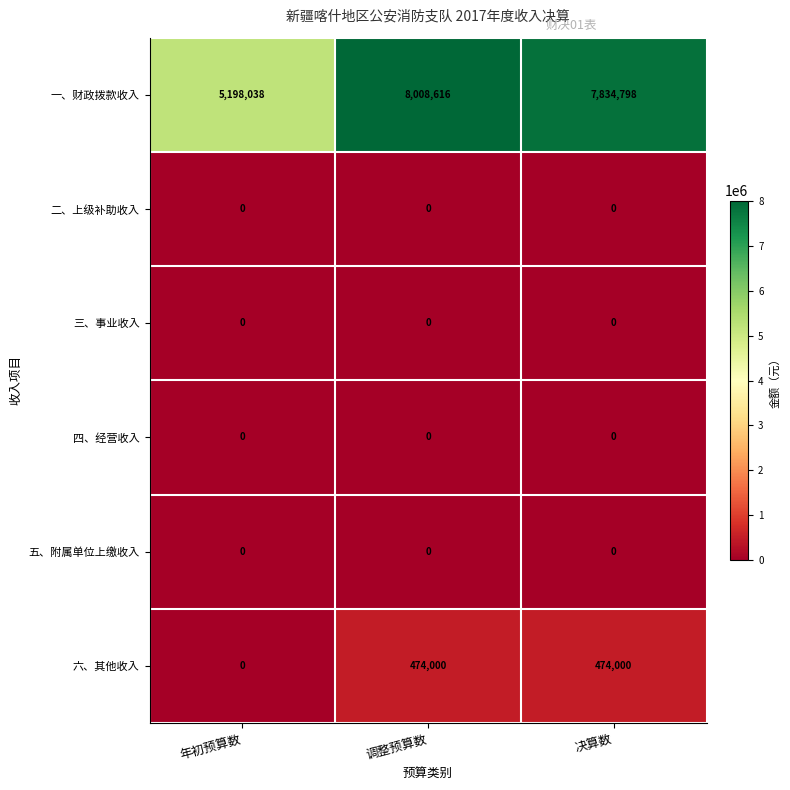

At how many categories does at least one series exceed 2322034?

3